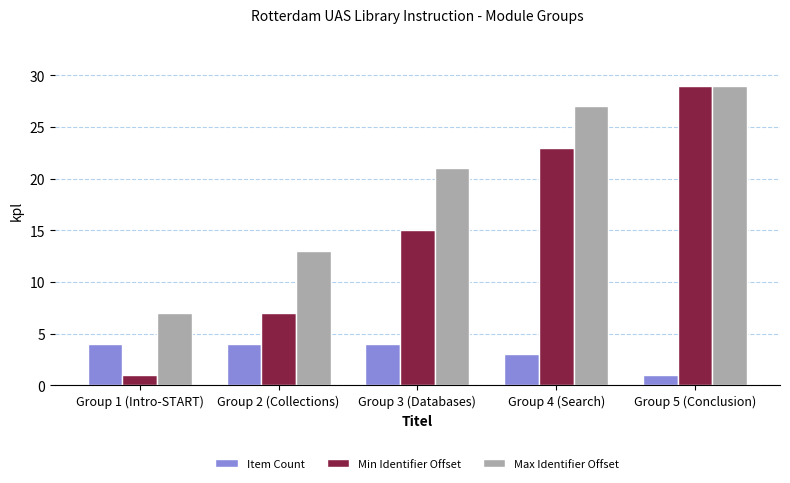

Rank the series at Group 1 (Intro-START) from lowest to highest value.

Min Identifier Offset, Item Count, Max Identifier Offset